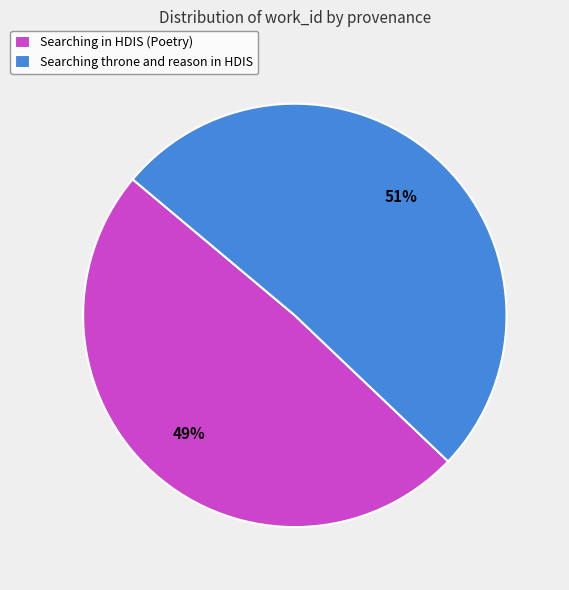

What percentage is the Searching throne and reason in HDIS slice, to the nearest percent?

51%